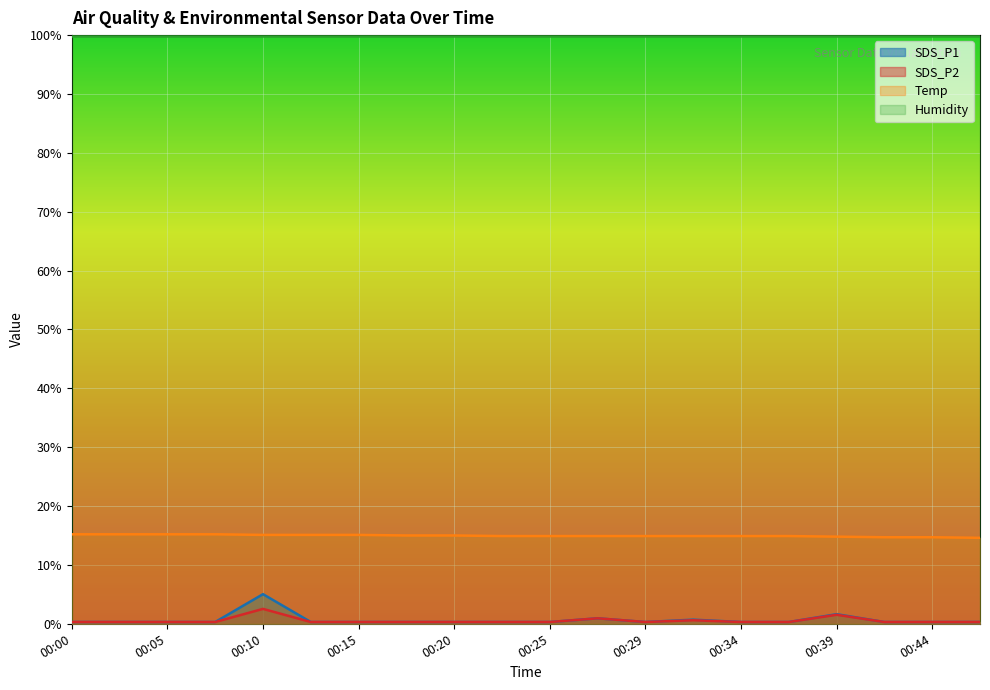

At which label does Temp reach its peak?

00:00